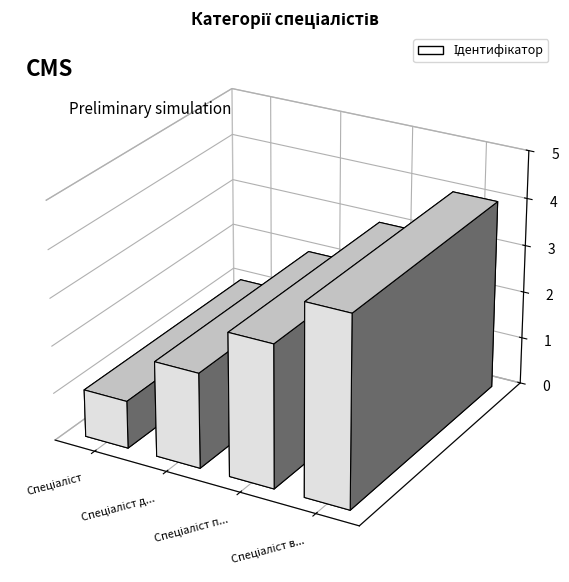

Are the bars horizontal?

No